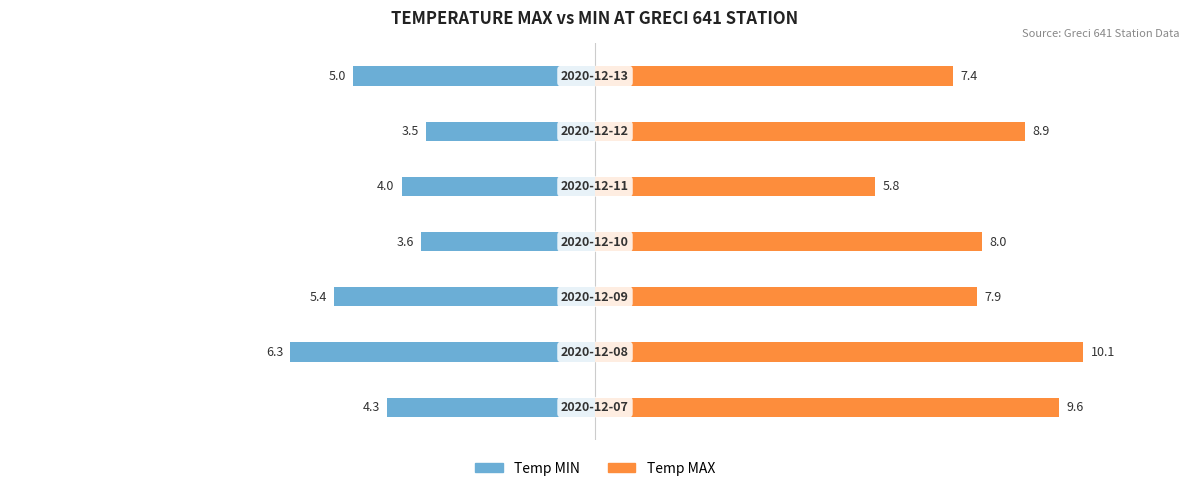

How many series are shown in this chart?

2